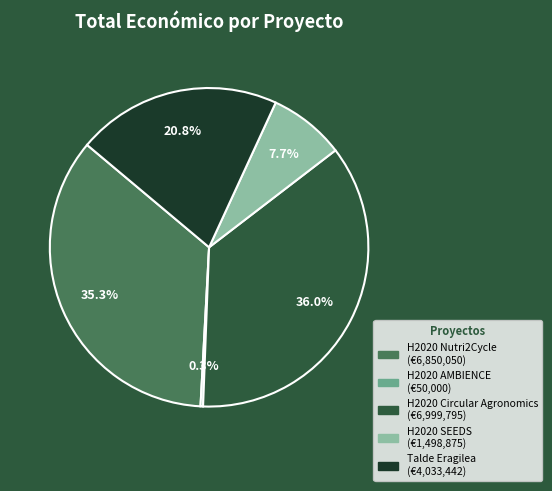

What portion of the pie excludes Talde Eragilea?

79.2%